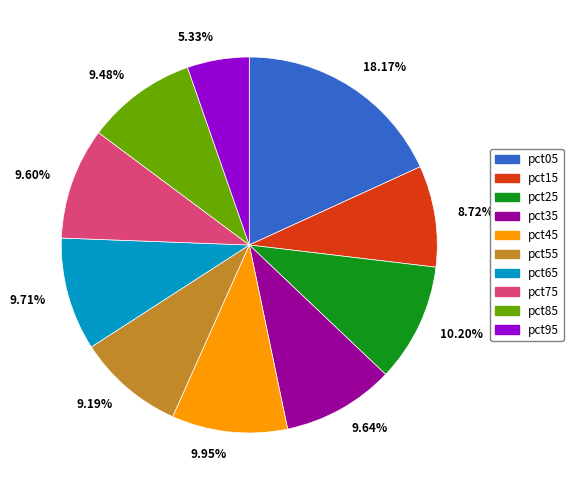

How many segments does this pie chart have?

10